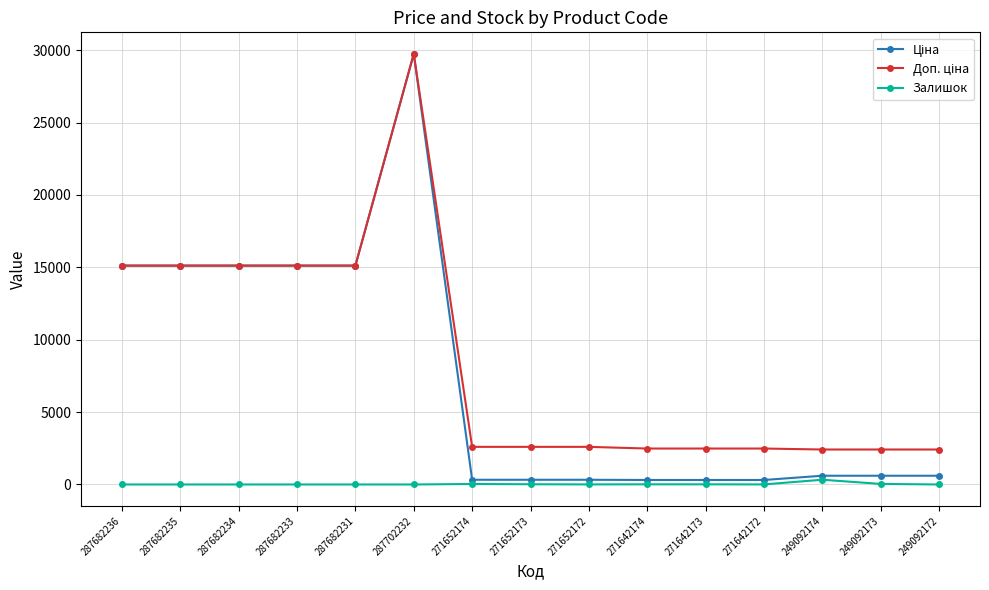

True or false: Залишок has a value of 0.0 at 287682234.

True